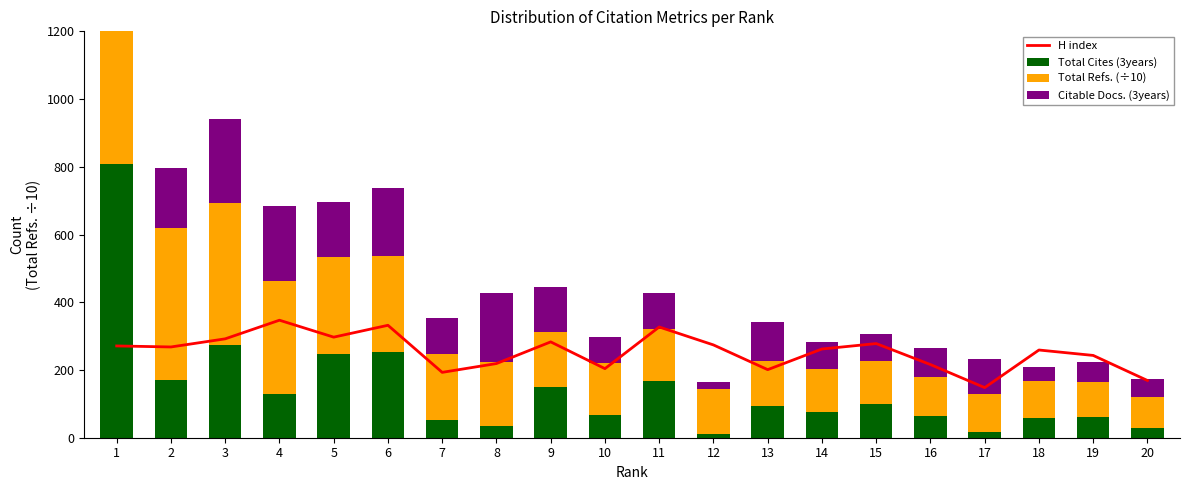

Which has a higher value, 17 or 15?

15